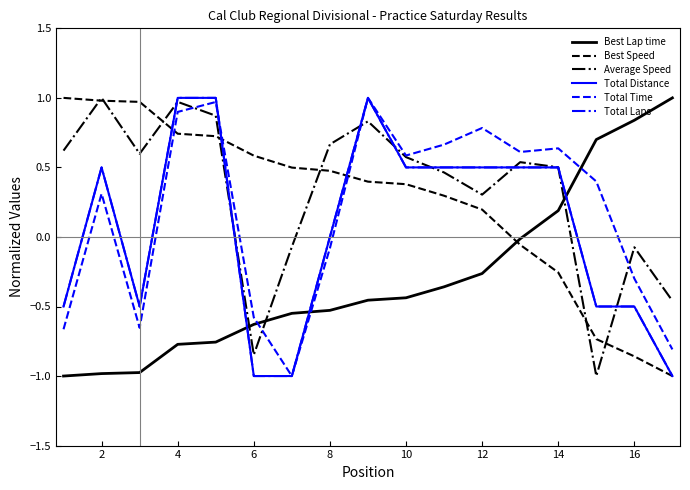

In Total Laps, how many points are higher than both neighbors (excluding endpoints)?

2